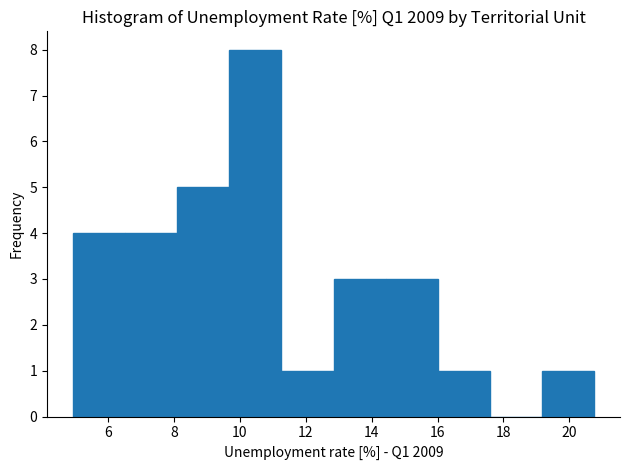

Over which range of the x-axis is the bar tallest?

9.6 to 11.2